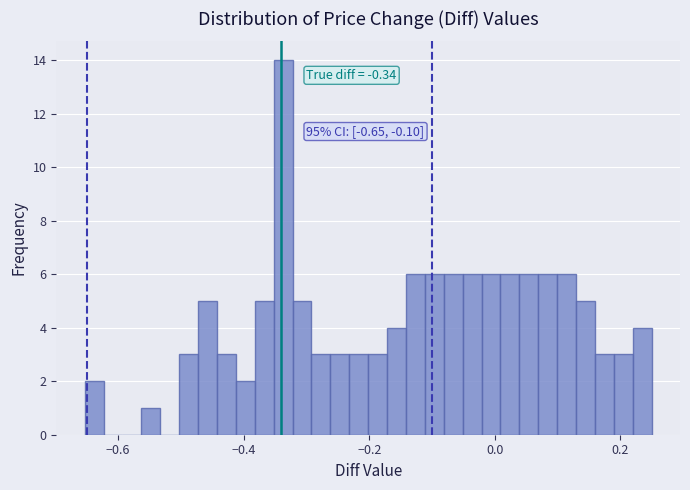

Read against the x-axis, roughly where is the centre of the tallest bar?

-0.34